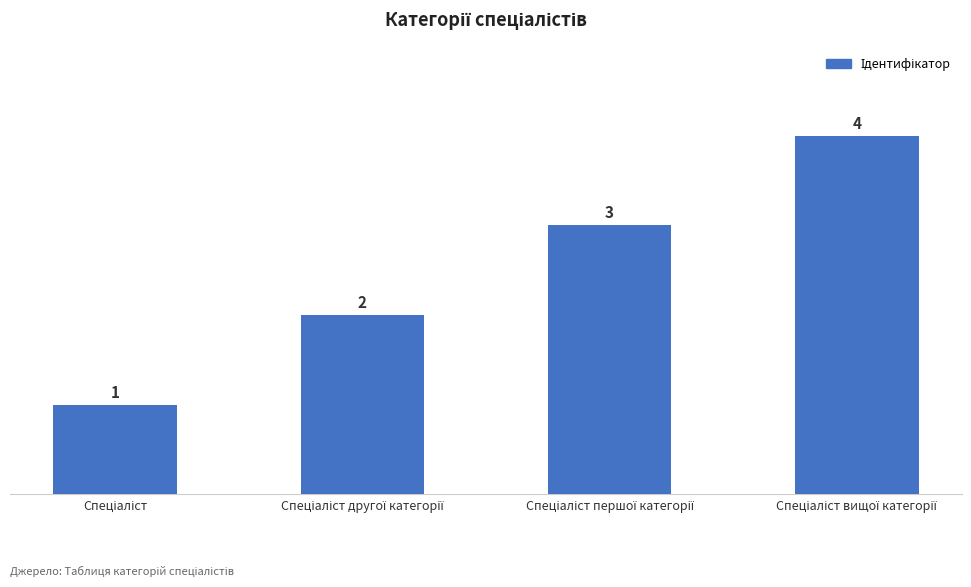

What is the greatest value displayed?

4